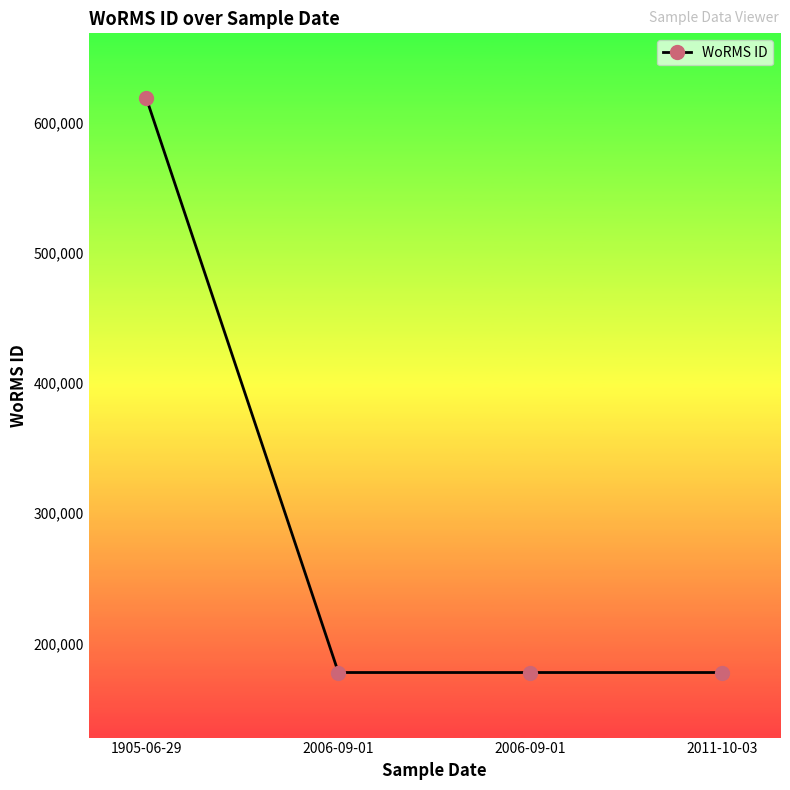

How many lines are shown in the chart?

1